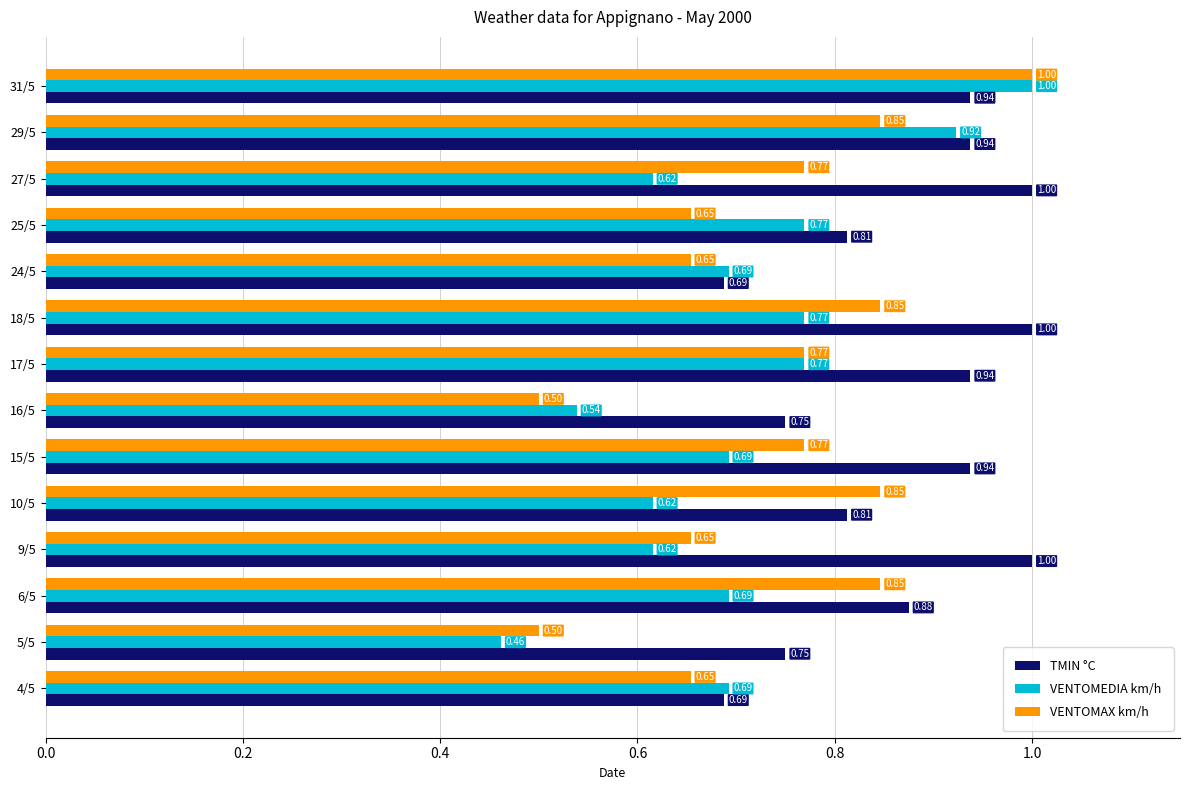

What is the maximum value shown in the chart?

1.0